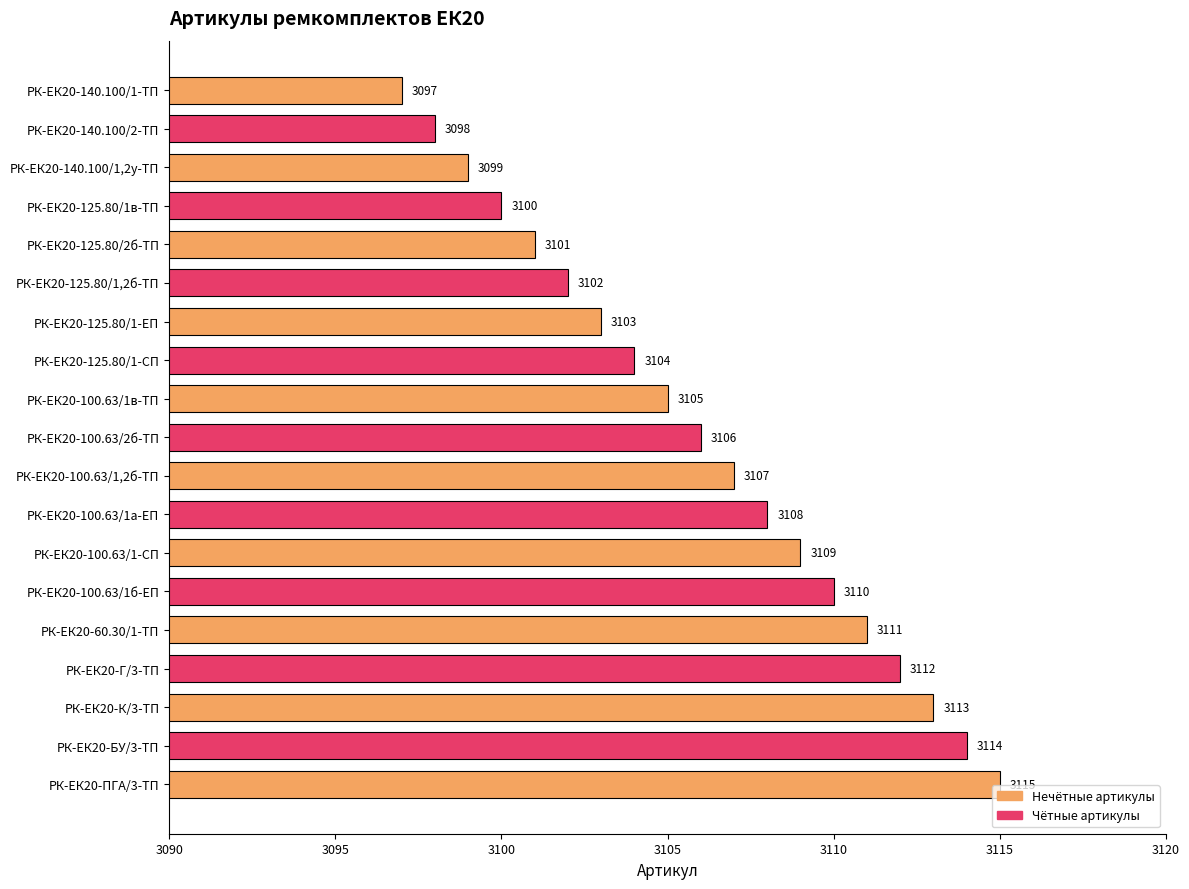

What position from the bottom is РК-ЕК20-140.100/2-ТП?

18